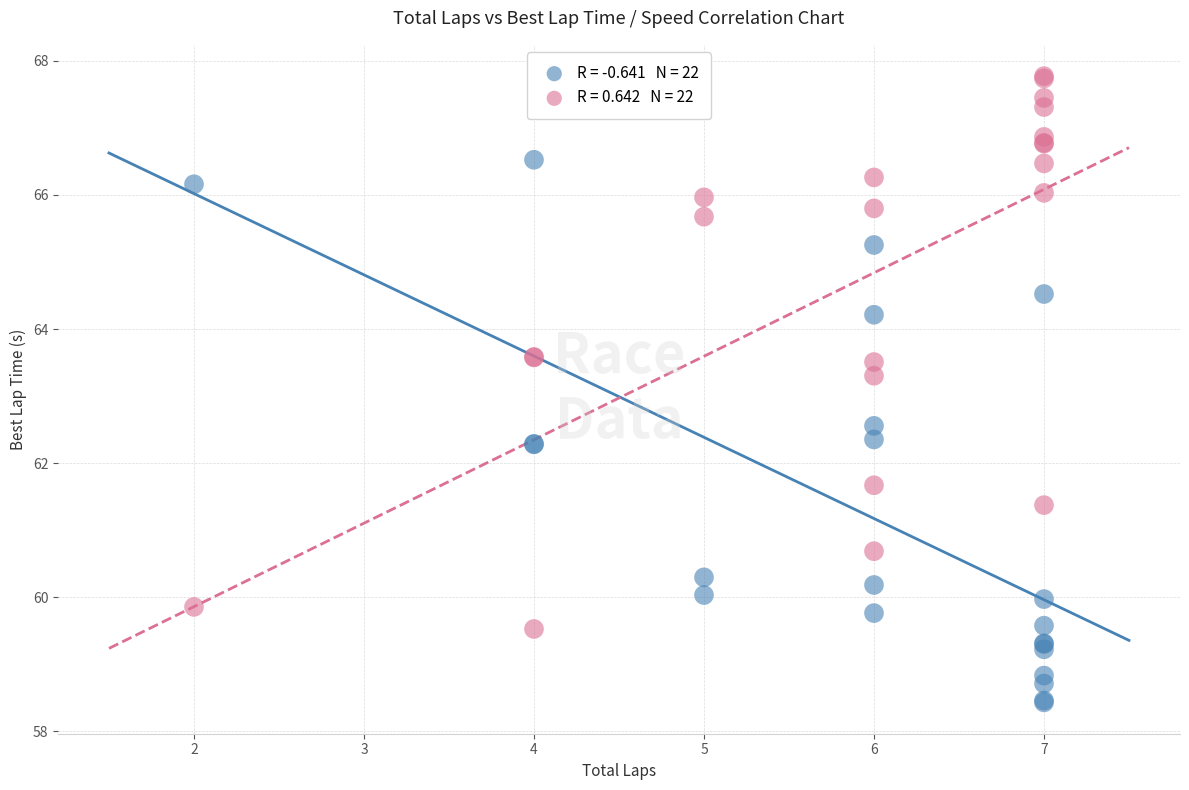

Across all series, what Y value is closest to 63?

63.3